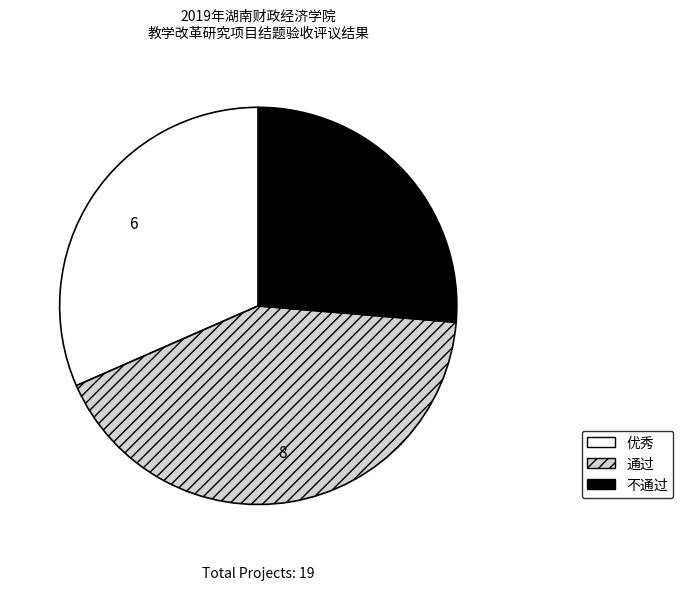

Rank the categories by value from highest to lowest.

通过, 优秀, 不通过